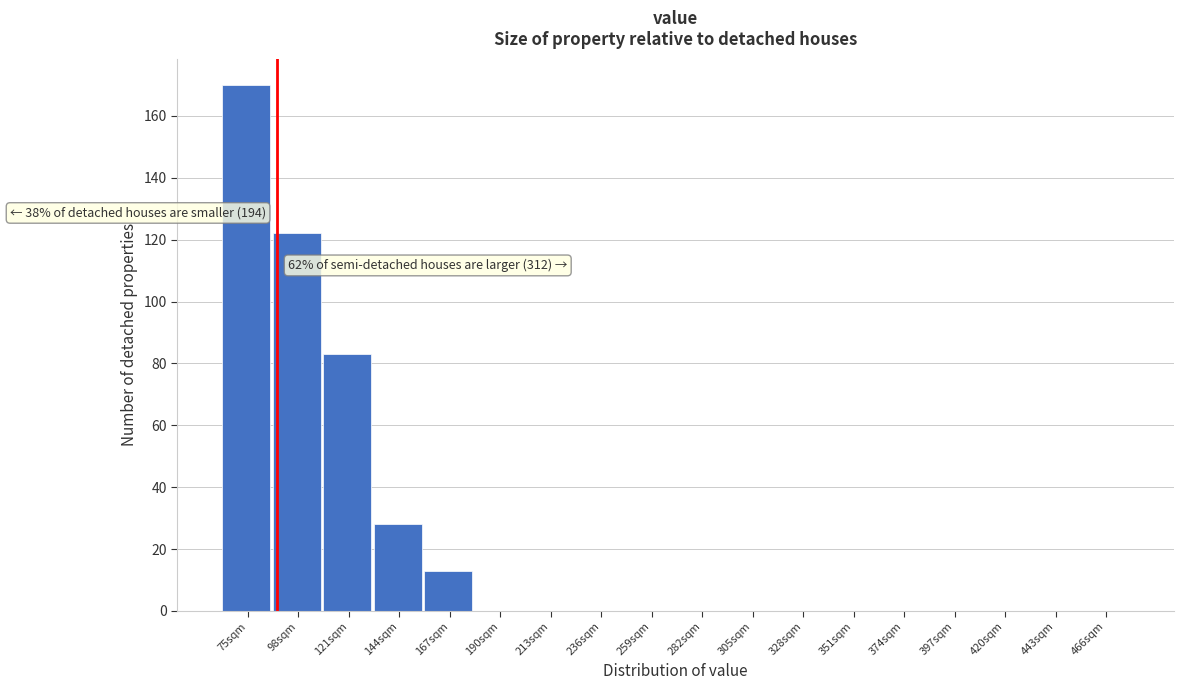

Reading left to right, transcribe all the data shown in this chart.

75sqm=170	98sqm=122	121sqm=83	144sqm=28	167sqm=13	190sqm=0	213sqm=0	236sqm=0	259sqm=0	282sqm=0	305sqm=0	328sqm=0	351sqm=0	374sqm=0	397sqm=0	420sqm=0	443sqm=0	466sqm=0